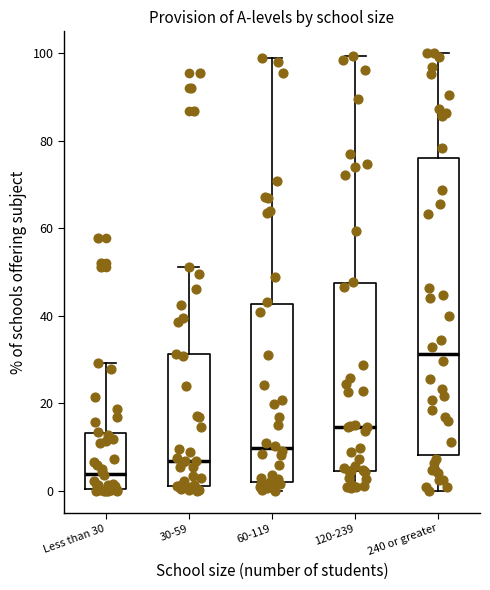

Reading left to right, read every box against the y-axis: the position of its median line, the range the box covers, and the ends of its whiskers. The values are not printed on the chart, so give them approximately, as read against the axis.

Less than 30: median 4, box 0 to 14, whiskers 0 to 30
30-59: median 6, box 2 to 32, whiskers 0 to 52
60-119: median 10, box 2 to 42, whiskers 0 to 100
120-239: median 14, box 4 to 48, whiskers 0 to 100
240 or greater: median 32, box 8 to 76, whiskers 0 to 100